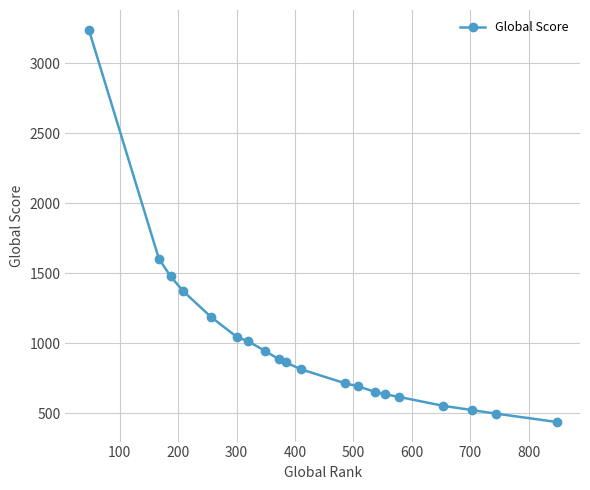

Reading left to right, list all the values displayed in this chart.

3239	1604	1478	1371	1189	1047	1014	948	888	864	814	716	693	654	636	618	554	524	498	439